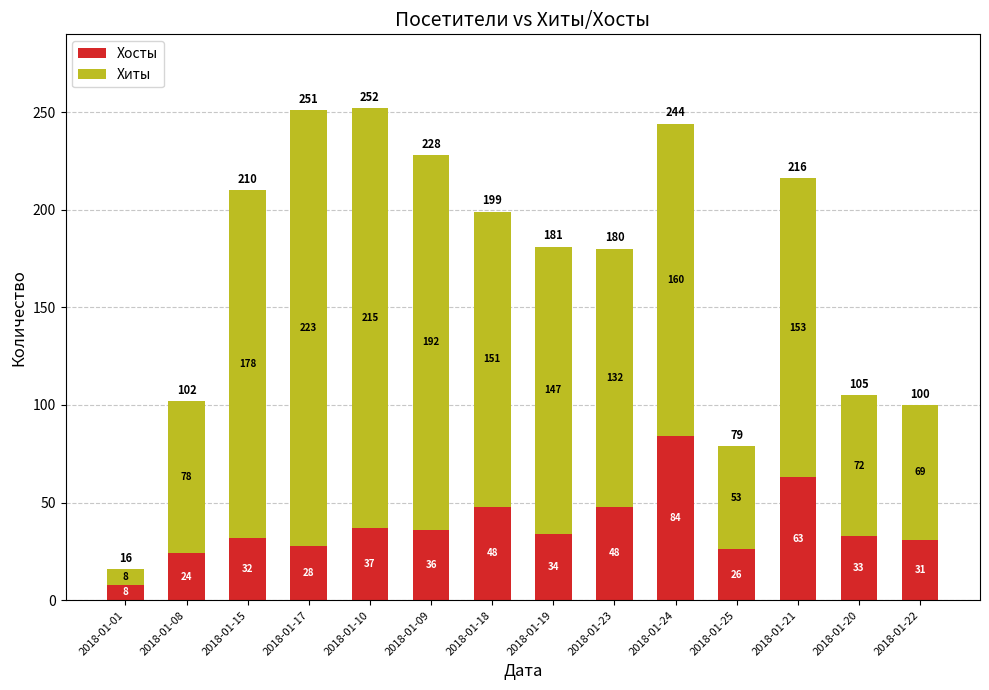

Reading right to left, what are the values for Хосты?

2018-01-22=31	2018-01-20=33	2018-01-21=63	2018-01-25=26	2018-01-24=84	2018-01-23=48	2018-01-19=34	2018-01-18=48	2018-01-09=36	2018-01-10=37	2018-01-17=28	2018-01-15=32	2018-01-08=24	2018-01-01=8